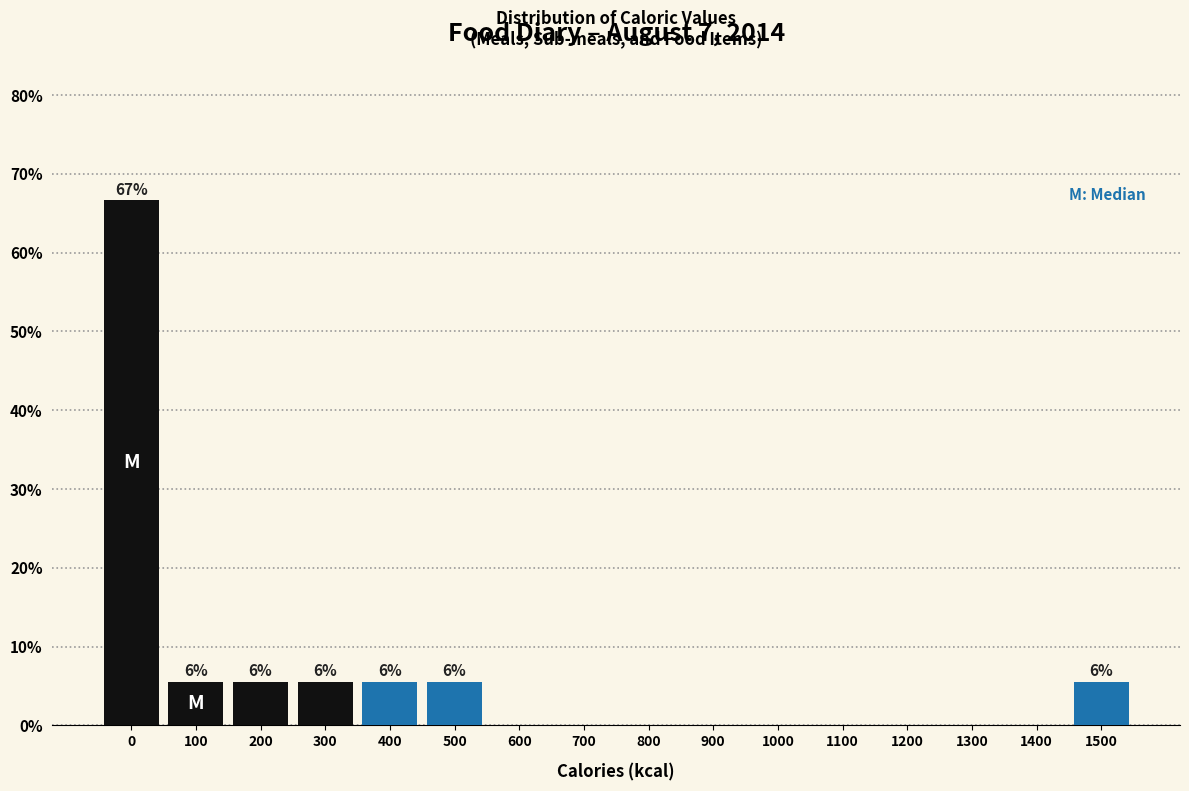

Reading right to left, extract all data points from this chart.

1500=5.6	1400=0.0	1300=0.0	1200=0.0	1100=0.0	1000=0.0	900=0.0	800=0.0	700=0.0	600=0.0	500=5.6	400=5.6	300=5.6	200=5.6	100=5.6	0=66.7